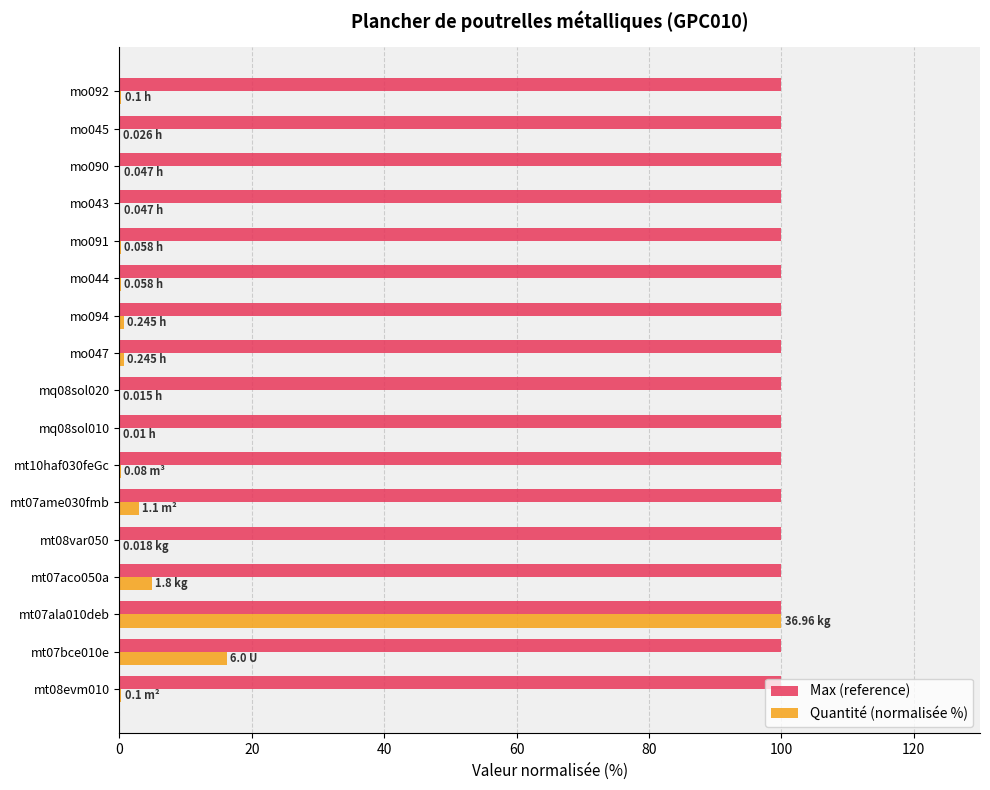

Which series changed the most between mt07ala010deb and mo094?

Quantité (normalisée %)